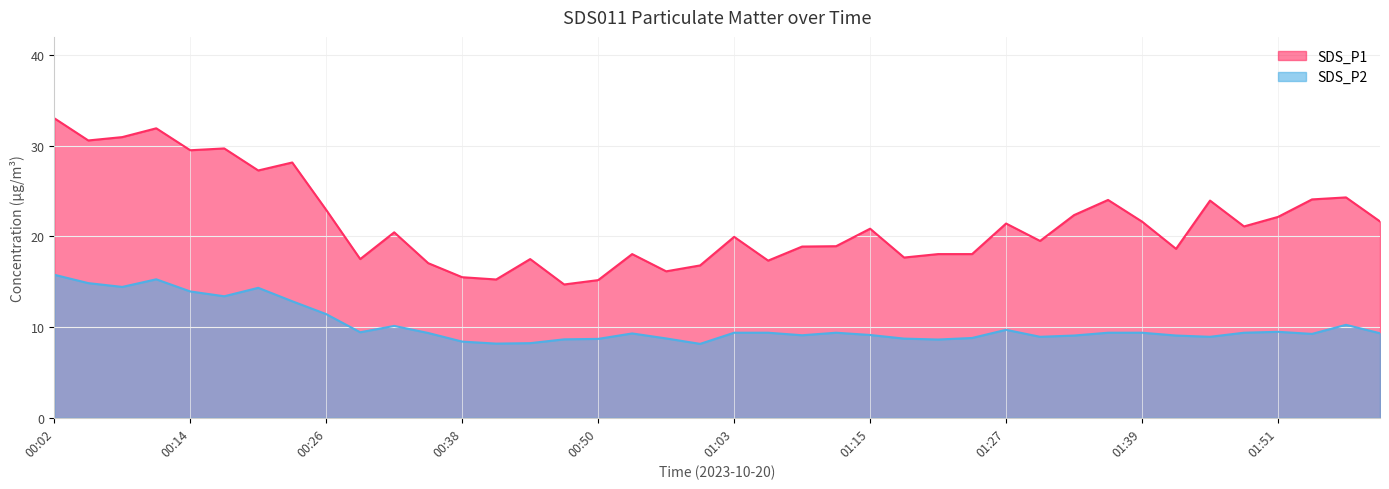

Reading right to left, transcribe all the data shown in this chart.

SDS_P1: 02:00=21.6	01:57=24.3	01:54=24.1	01:51=22.1	01:48=21.1	01:45=23.9	01:42=18.6	01:39=21.6	01:36=24.0	01:33=22.4	01:30=19.5	01:27=21.4	01:24=18.1	01:21=18.1	01:18=17.7	01:15=20.9	01:12=18.9	01:09=18.9	01:06=17.3	01:03=19.9	01:00=16.8	00:57=16.1	00:53=18.1	00:50=15.2	00:47=14.7	00:44=17.5	00:41=15.2	00:38=15.5	00:35=17.1	00:32=20.4	00:29=17.5	00:26=22.9	00:23=28.1	00:20=27.3	00:17=29.7	00:14=29.5	00:11=31.9	00:08=30.9	00:05=30.6	00:02=33.0
SDS_P2: 02:00=9.3	01:57=10.2	01:54=9.2	01:51=9.5	01:48=9.4	01:45=8.9	01:42=9.1	01:39=9.4	01:36=9.4	01:33=9.1	01:30=8.9	01:27=9.7	01:24=8.8	01:21=8.6	01:18=8.7	01:15=9.1	01:12=9.4	01:09=9.1	01:06=9.4	01:03=9.4	01:00=8.2	00:57=8.8	00:53=9.3	00:50=8.7	00:47=8.7	00:44=8.2	00:41=8.2	00:38=8.4	00:35=9.3	00:32=10.1	00:29=9.4	00:26=11.4	00:23=12.8	00:20=14.3	00:17=13.4	00:14=13.9	00:11=15.3	00:08=14.4	00:05=14.8	00:02=15.8